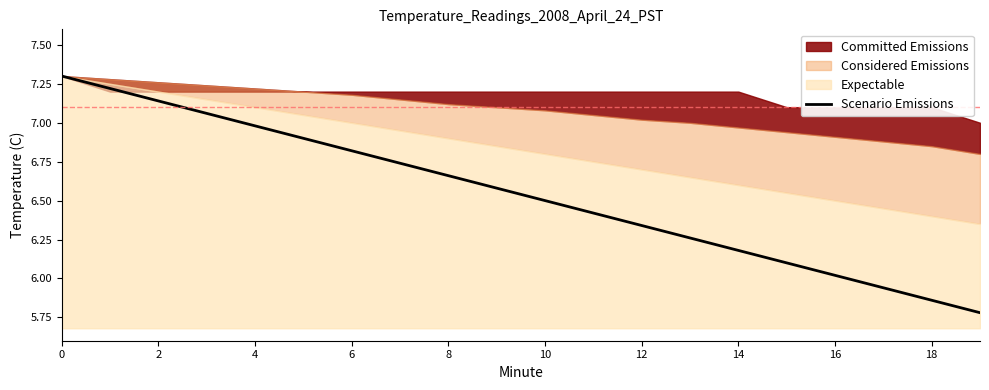

True or false: Scenario Emissions has a value of 7.3 at 0.

True